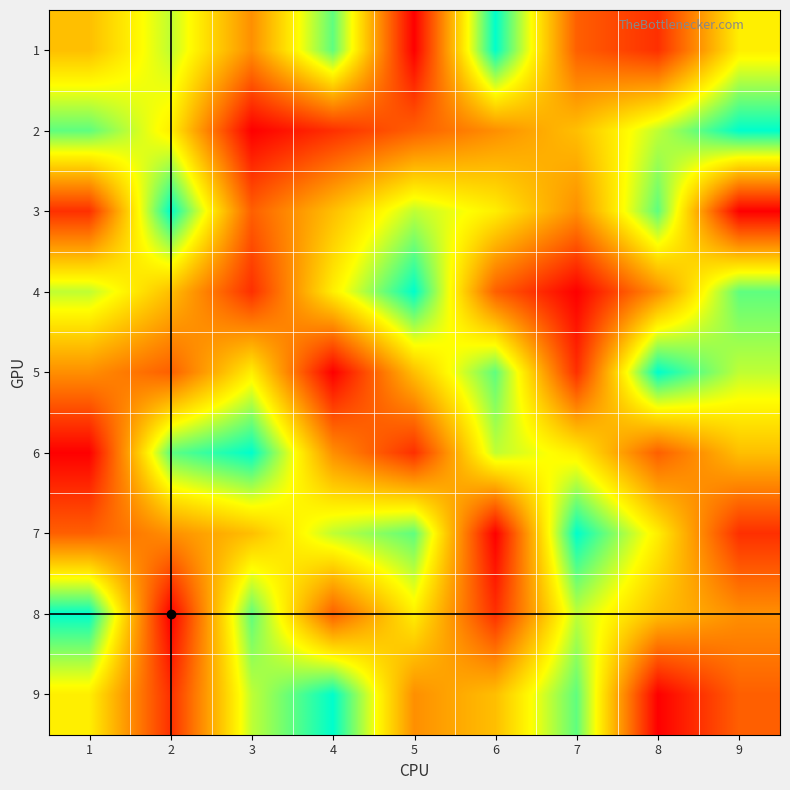

At which category does the chart reach its peak across all series?

6